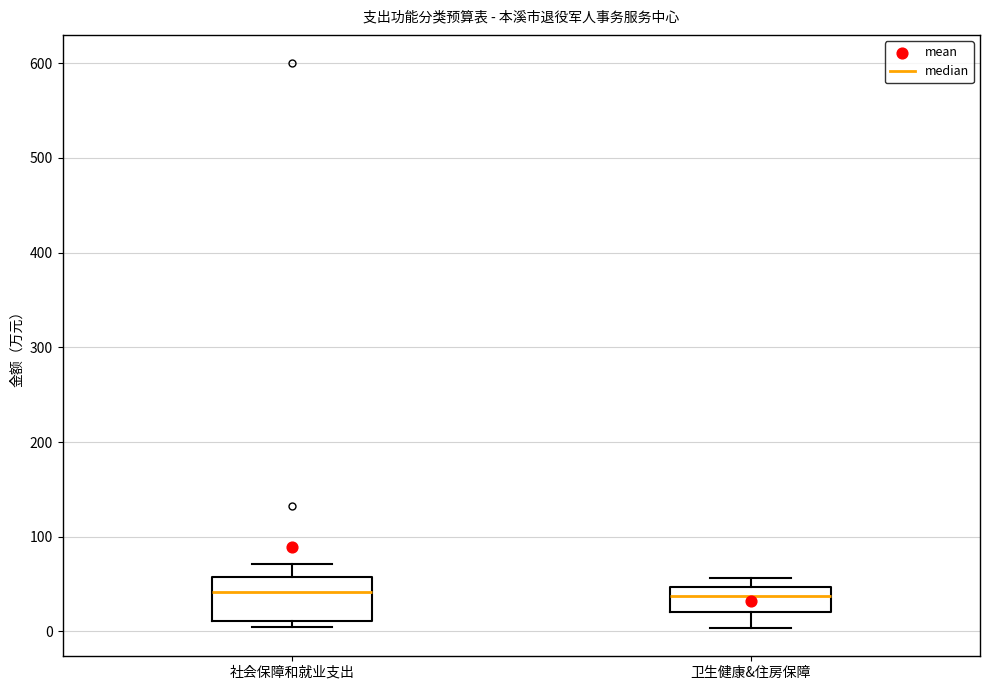

Comparing the boxes themselves (not the whiskers), which one is the tallest?

社会保障和就业支出